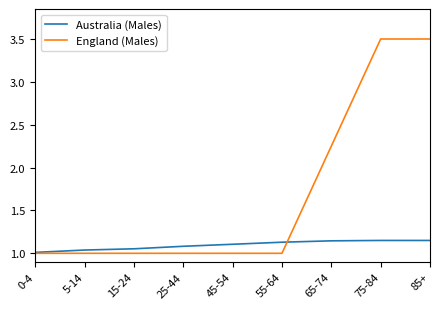

The value of Australia (Males) at 25-44 is 1.8. True or false?

False